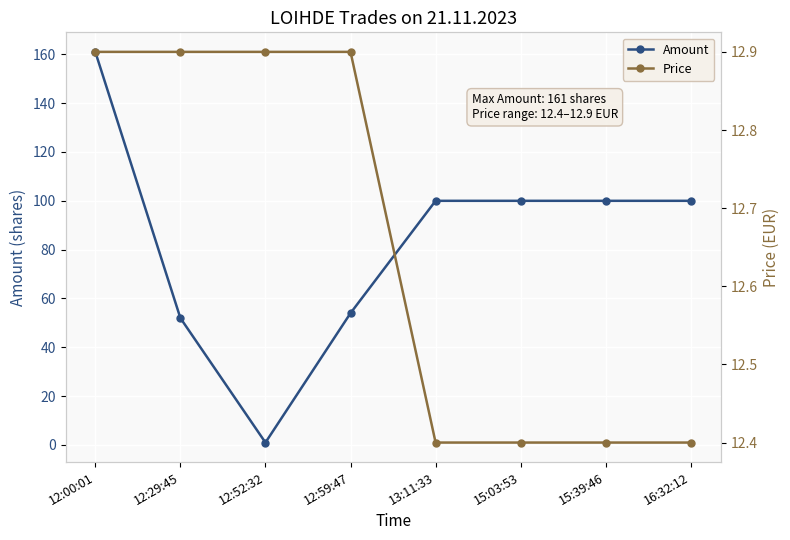

What is the label of the 4th point from the right?

13:11:33